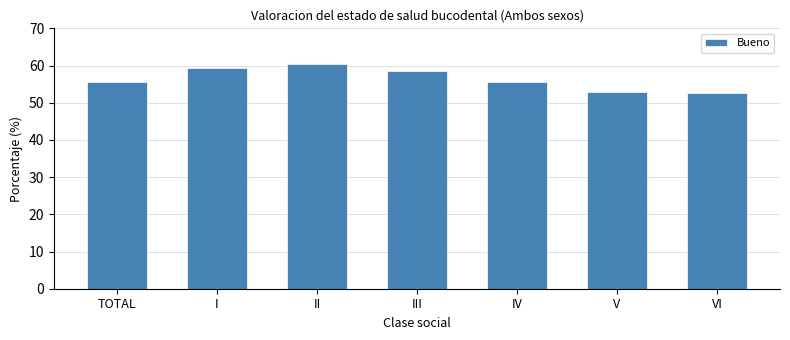

Reading right to left, transcribe all the data shown in this chart.

VI=52.6	V=52.9	IV=55.5	III=58.5	II=60.3	I=59.2	TOTAL=55.5